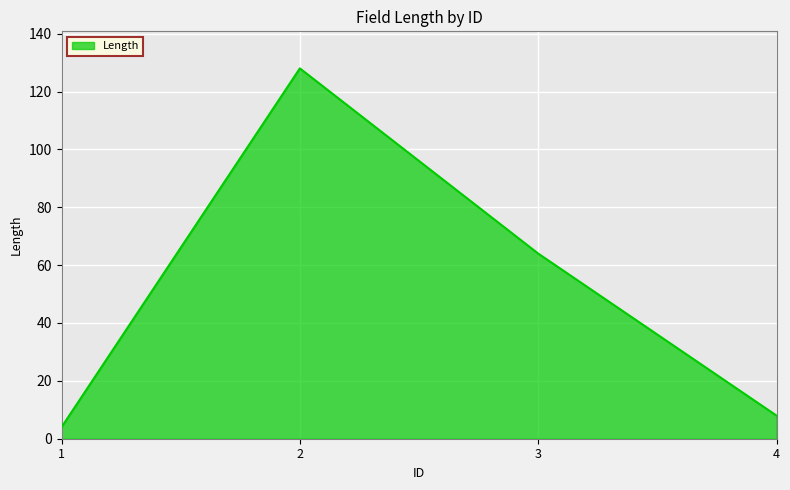

The value at 3 is 39. True or false?

False